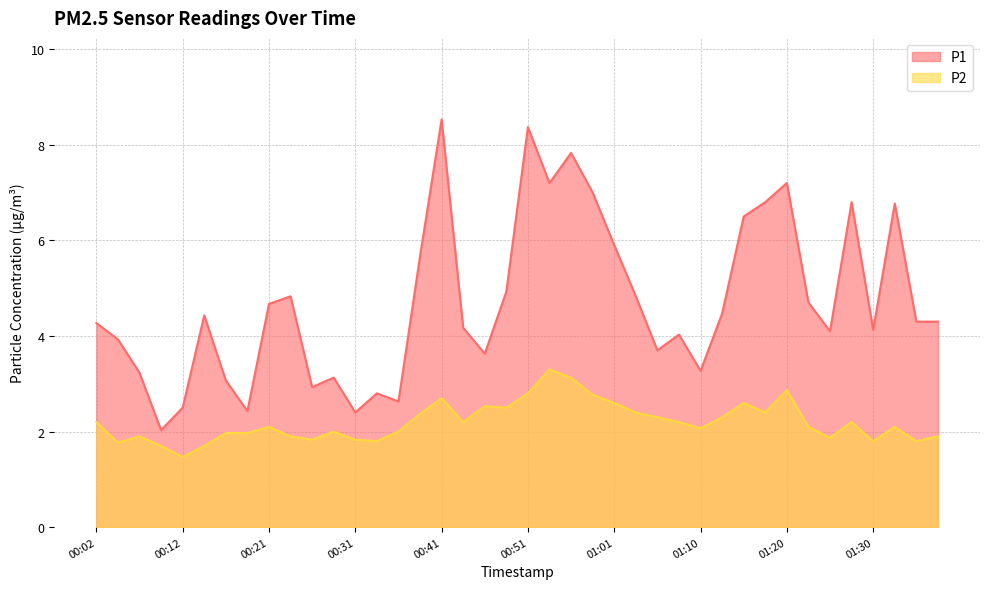

True or false: P1 and P2 cross at least once.

False